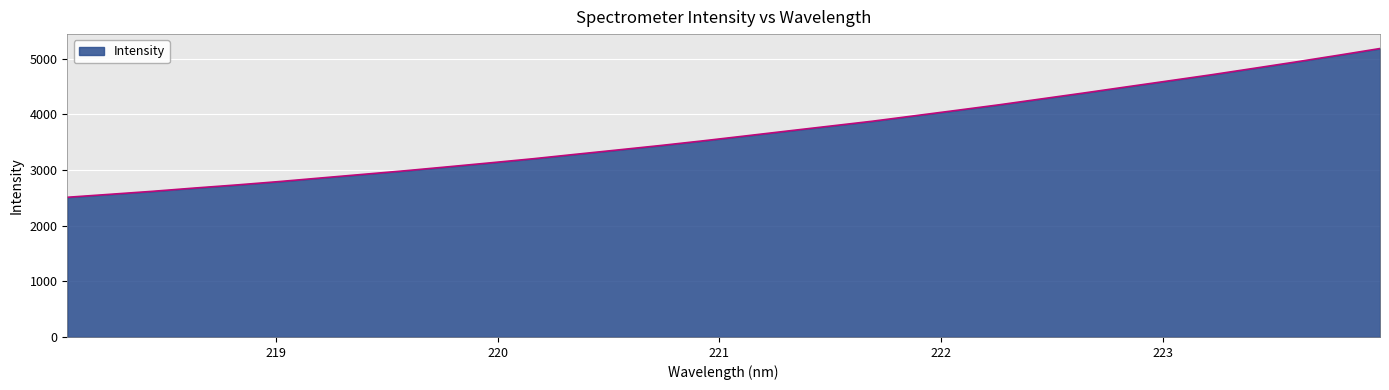

What is the maximum value shown in the chart?

5181.0